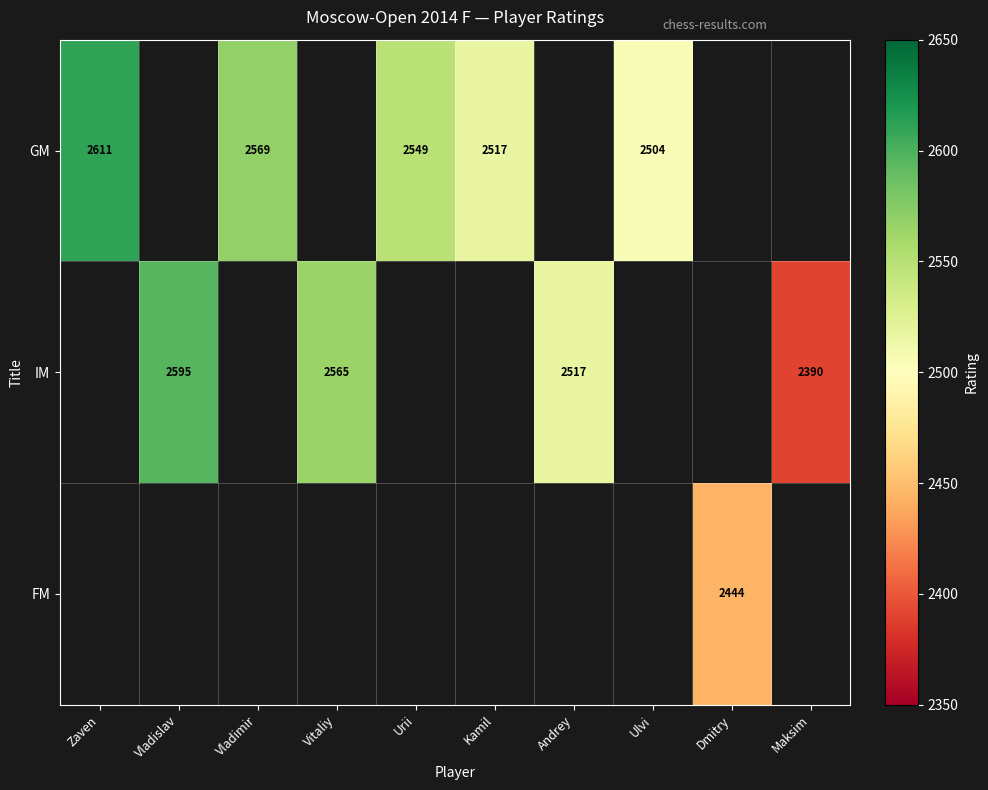

What is the difference between the GM values at Zaven and Kamil?

94